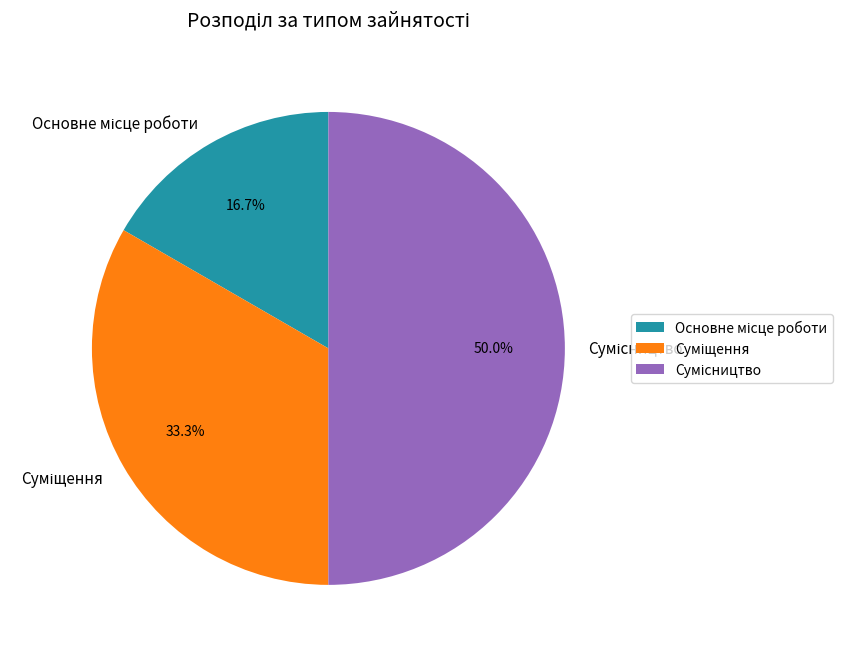

Is there any slice that represents more than half of the pie?

No